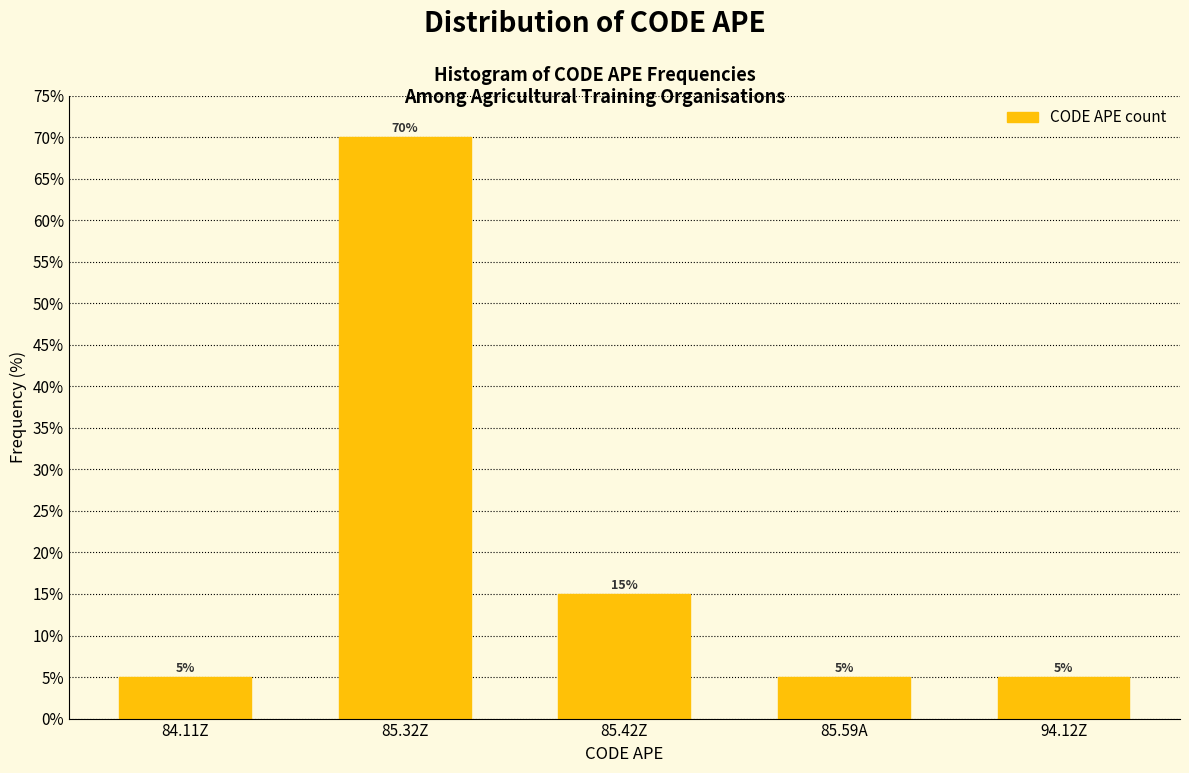

Are the bars horizontal?

No